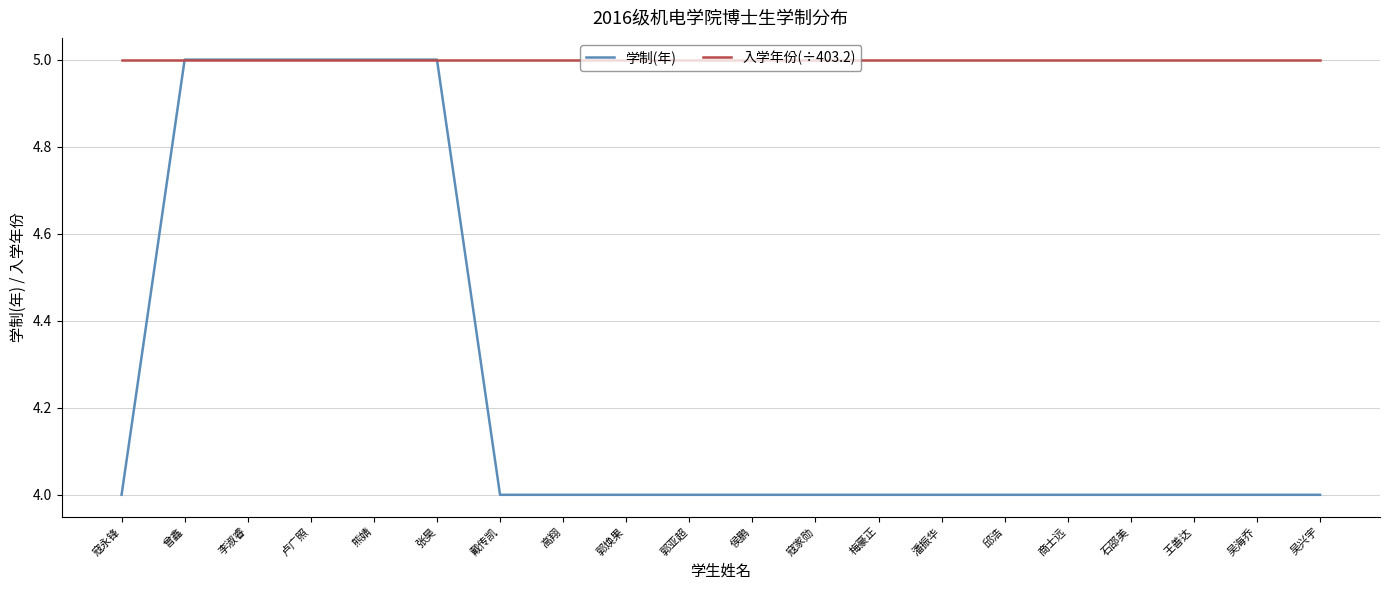

What is the sum of the 学制(年) values at 戴传凯 and 石邵美?

8